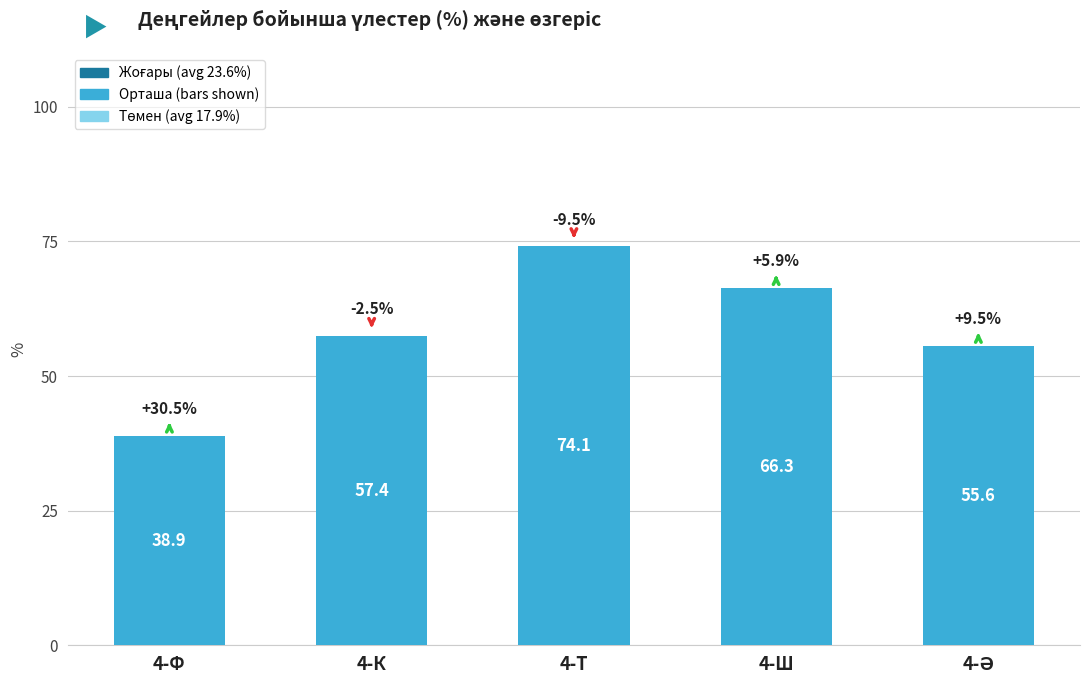

Which category has the lowest value across all series?

4-Ф